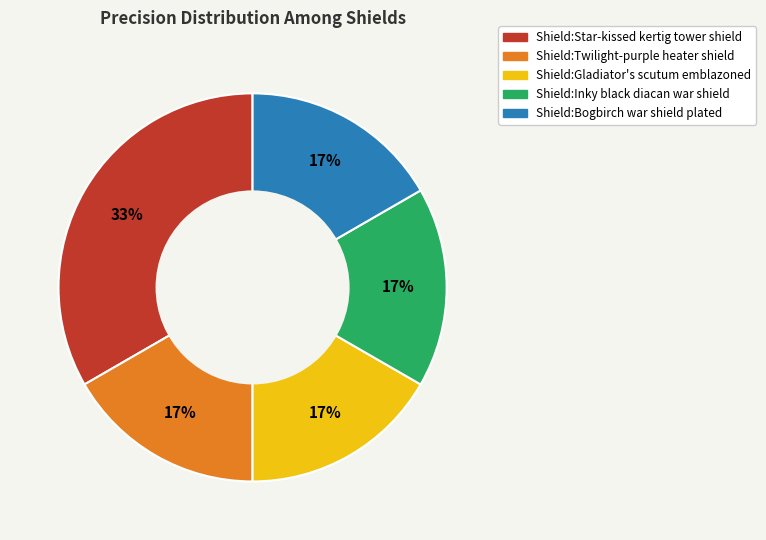

Is it true that Shield:Bogbirch war shield plated is 17% of the pie?

True